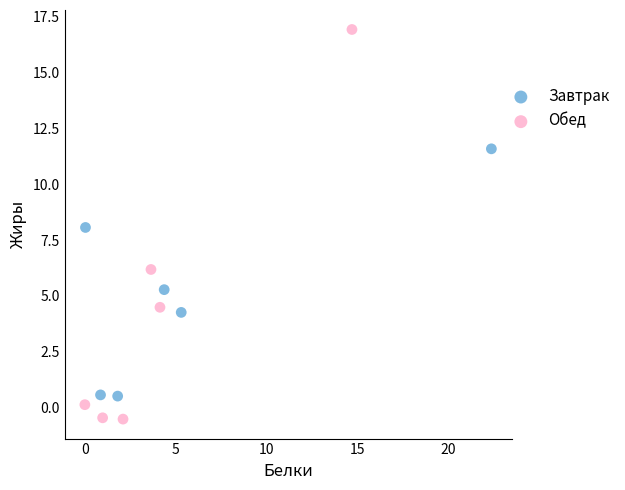

Which series contains the highest Y value?

Обед